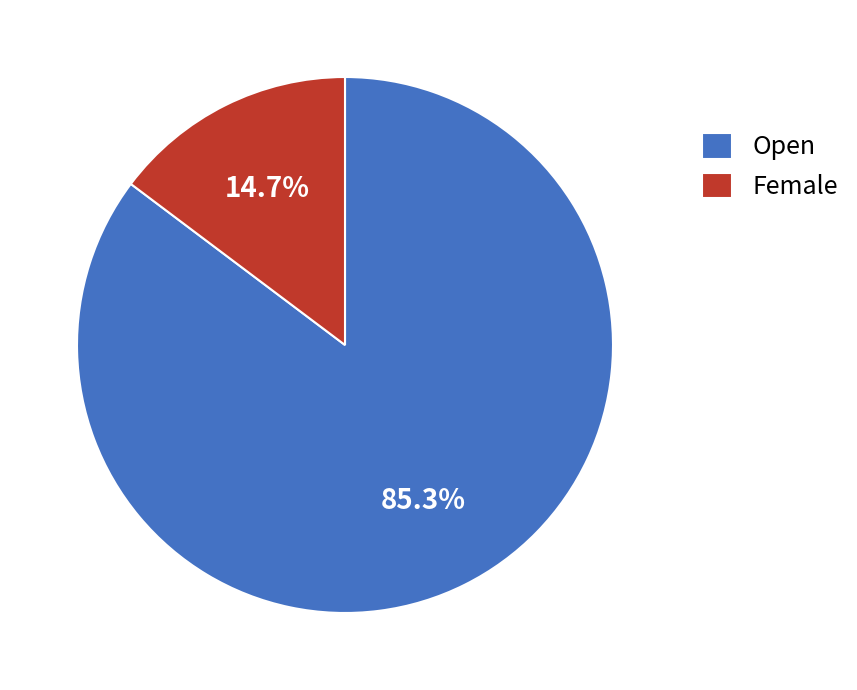

What is the smallest slice in the pie chart?

Female